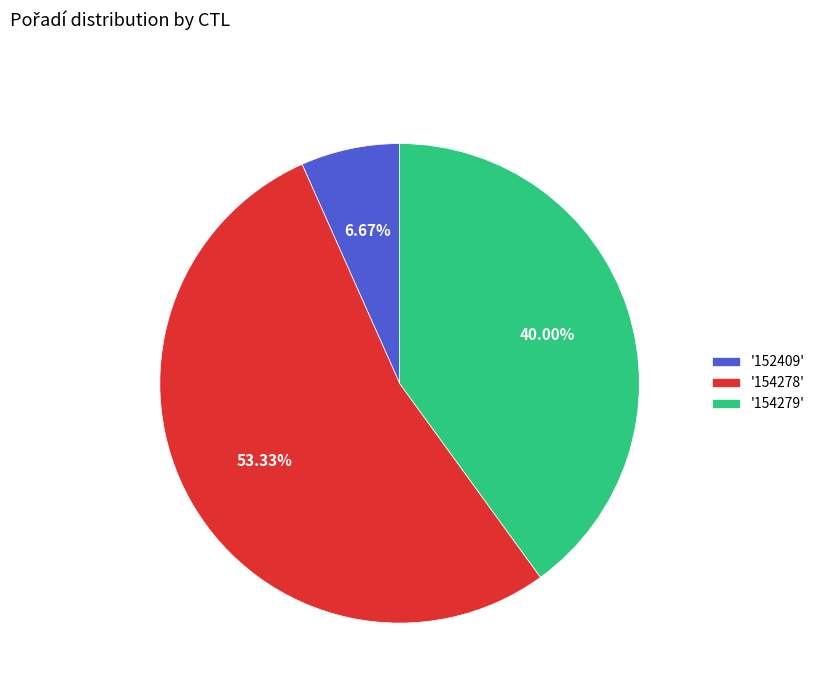

To the nearest percent, what is the difference between the largest and smallest slice percentages?

47%